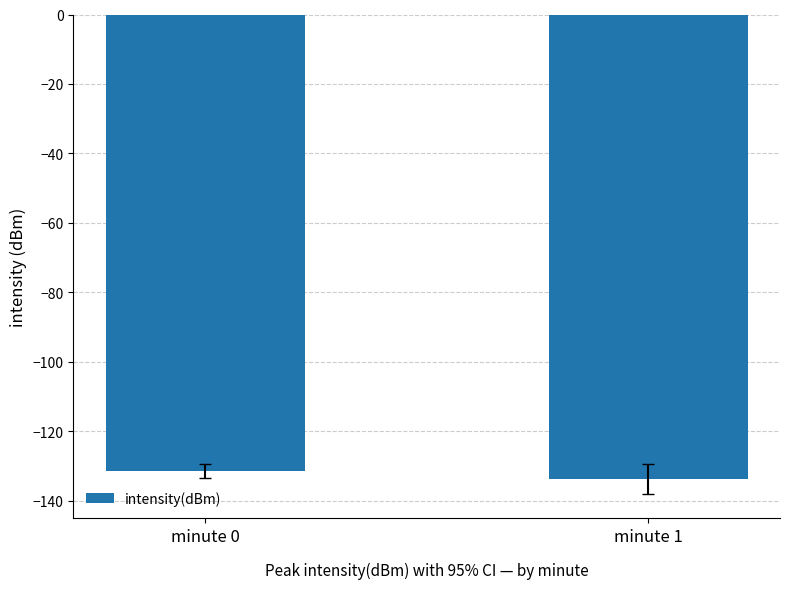

Does the chart contain stacked bars?

No